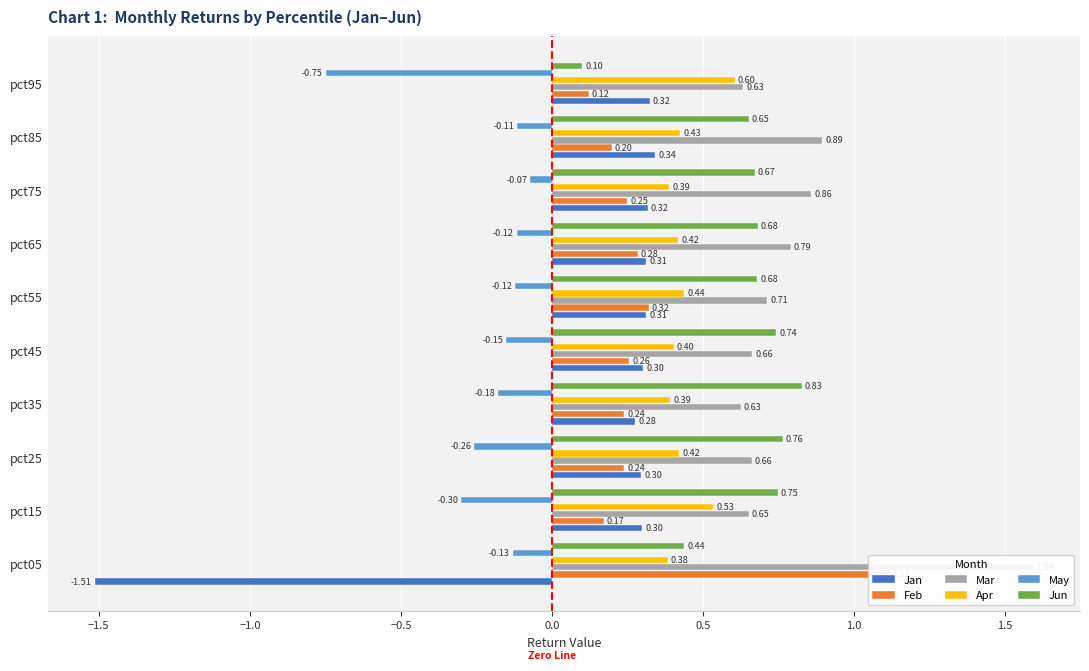

Rank the series by their maximum value, from highest to lowest.

Mar, Feb, Jun, Apr, Jan, May